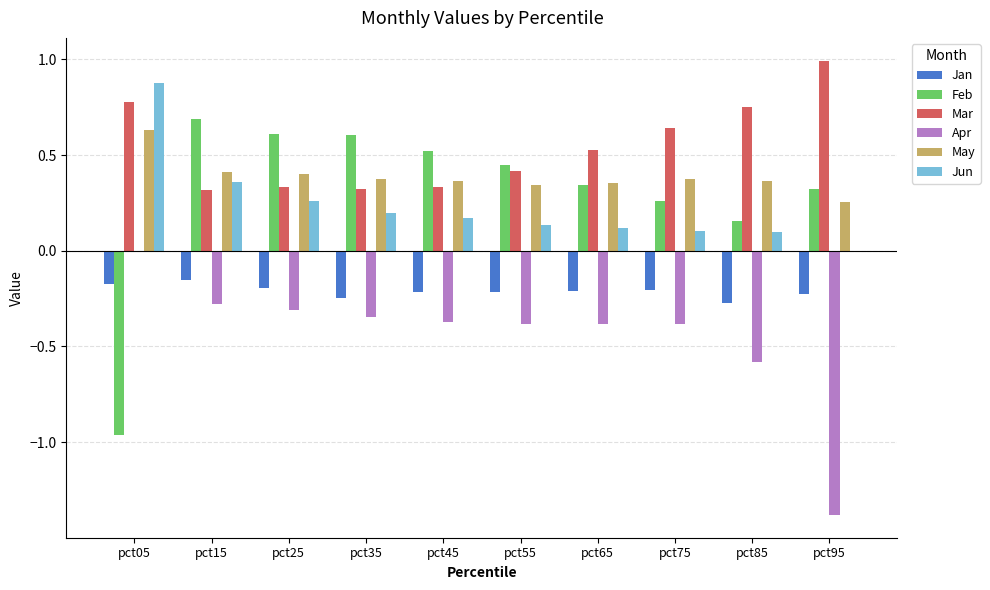

Between pct05 and pct85, which series saw the biggest shift?

Feb